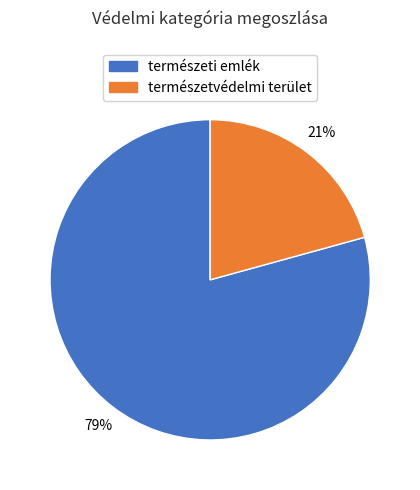

Is it true that természeti emlék is 86% of the pie?

False